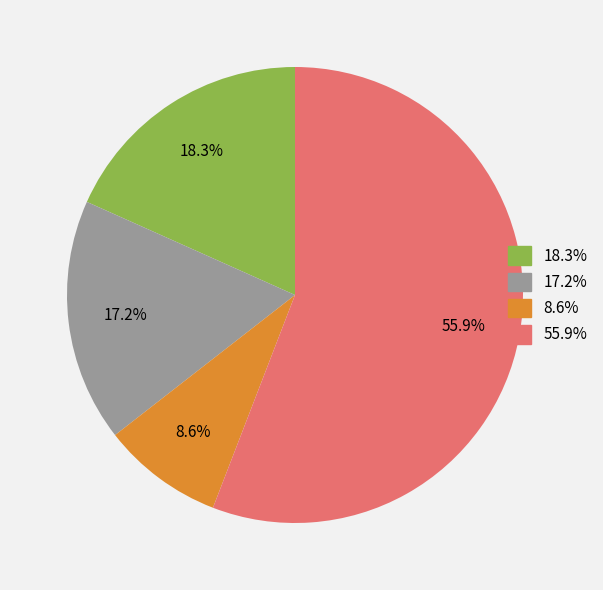

Approximately how many times larger is the value at 17.2% compared to 18.3%?

0.9